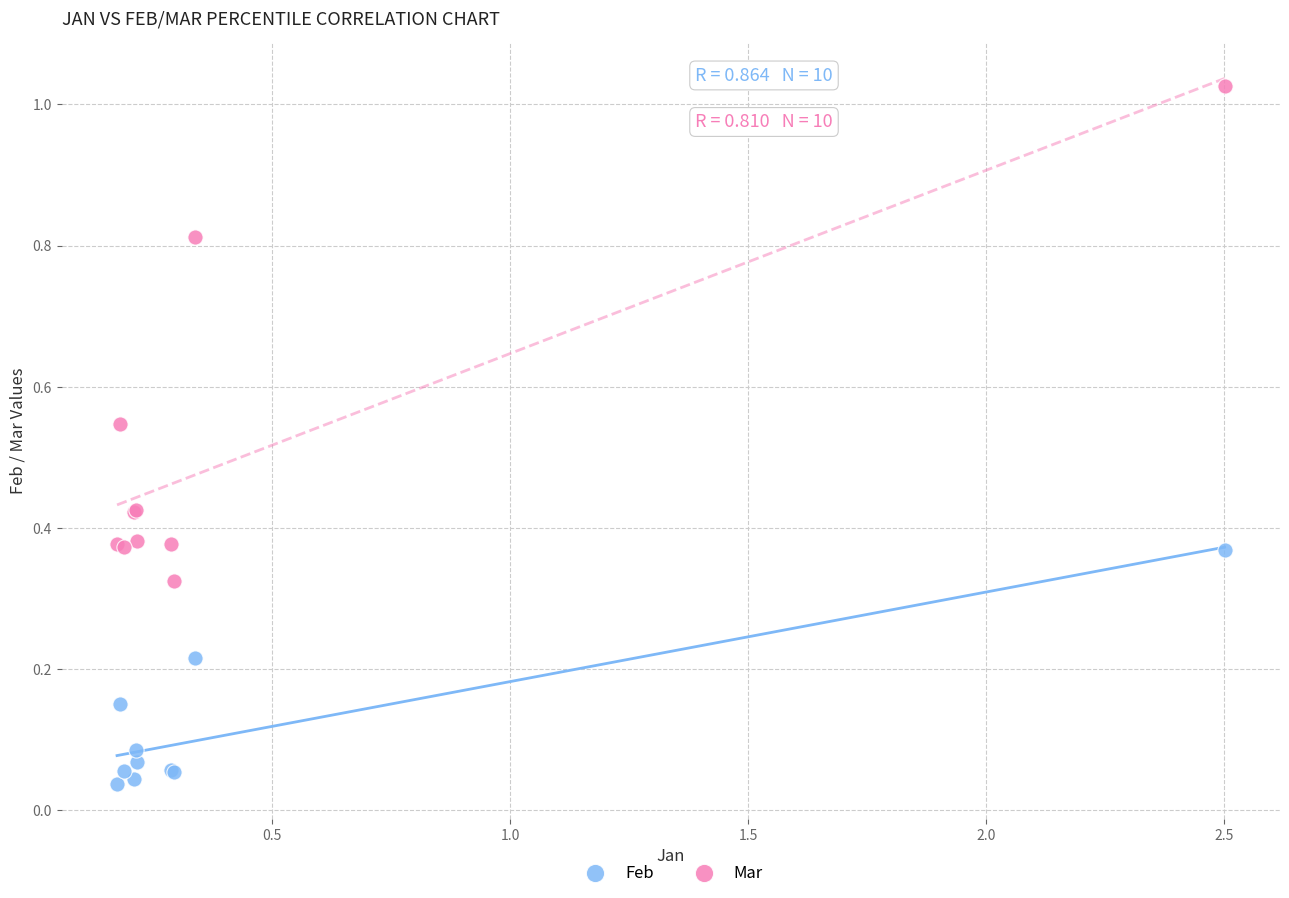

Which series reaches the minimum Y coordinate?

Feb